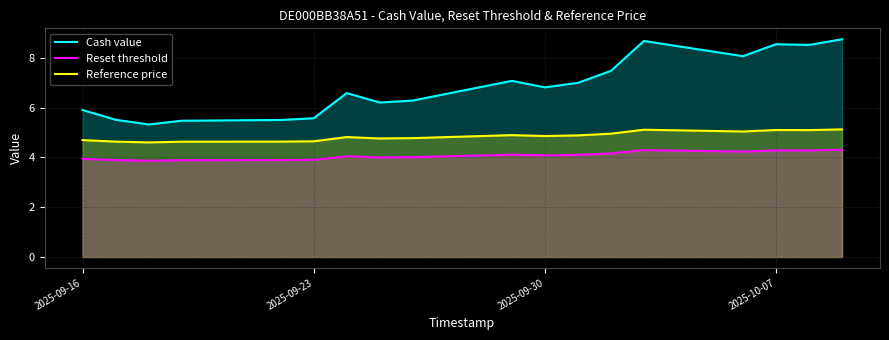

List the series in order of their overall mean, highest first.

Cash value, Reference price, Reset threshold